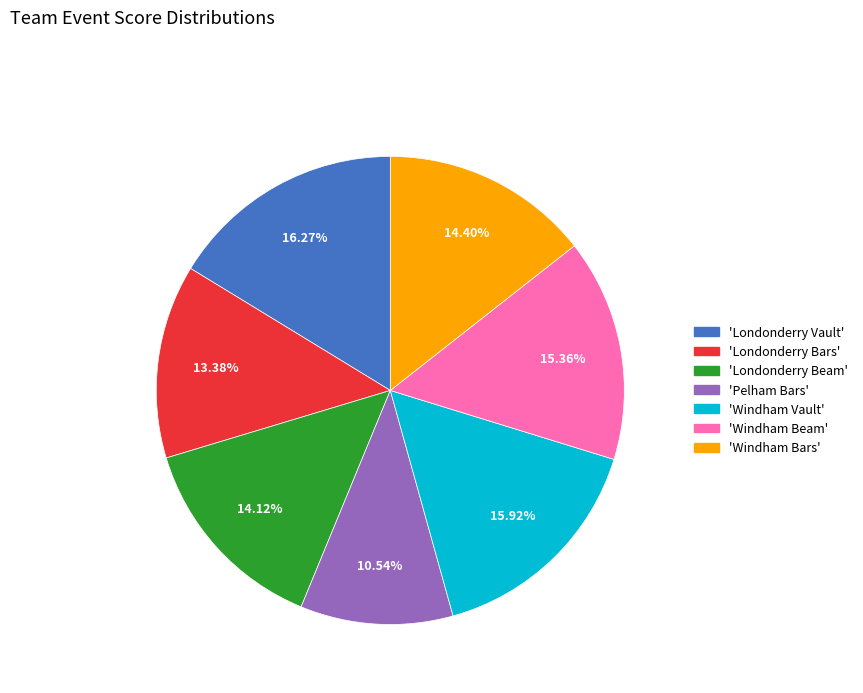

Is 'Windham Beam' the majority of the pie?

No